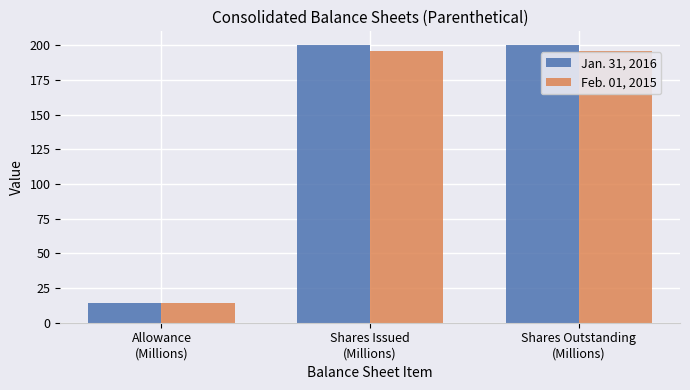

True or false: Jan. 31, 2016 has a value of 56.7 at Shares Outstanding
(Millions).

False